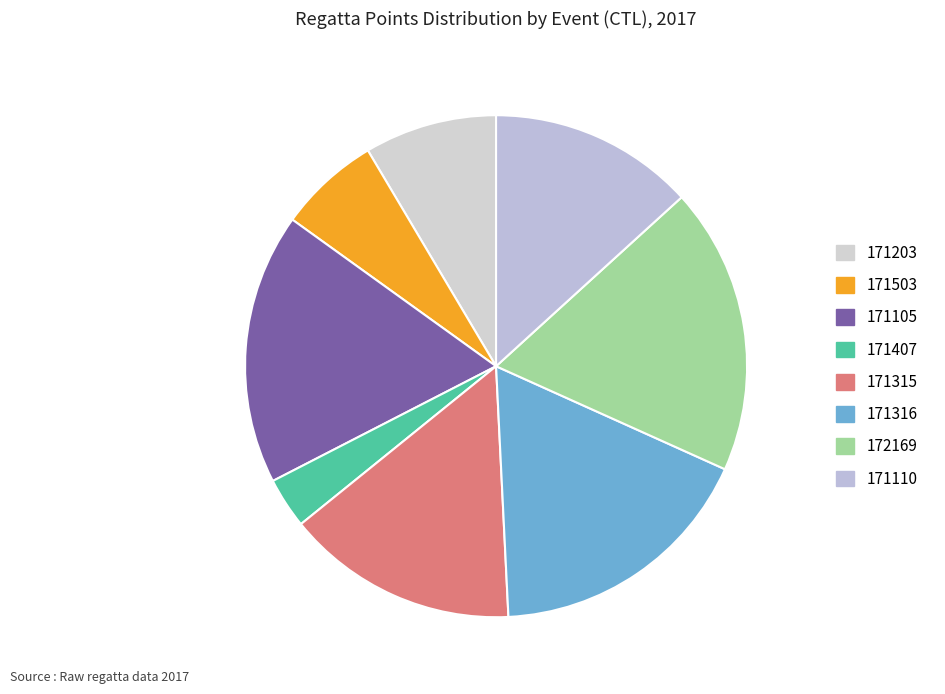

How many segments does this pie chart have?

8